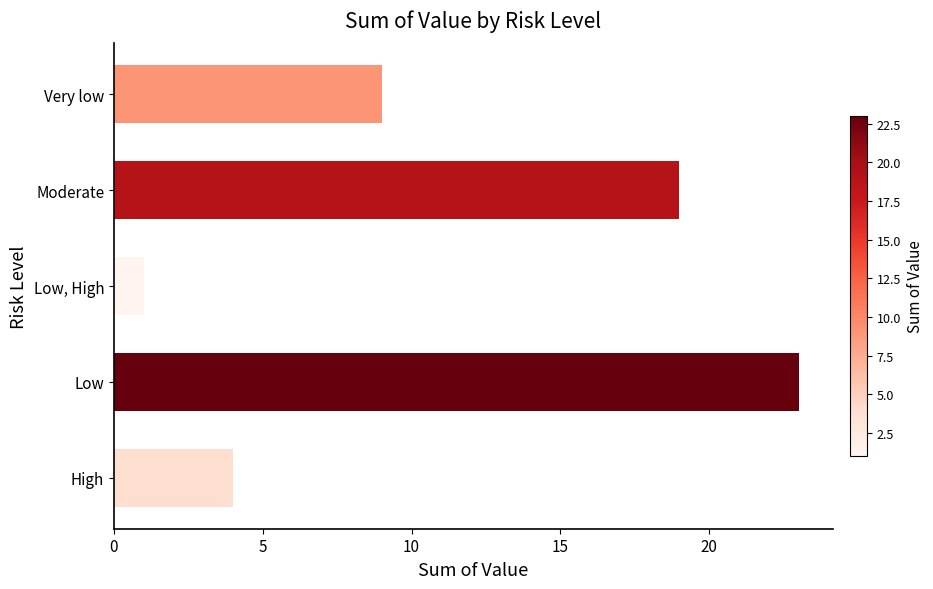

Reading bottom to top, list all the values displayed in this chart.

High=4	Low=23	Low, High=1	Moderate=19	Very low=9